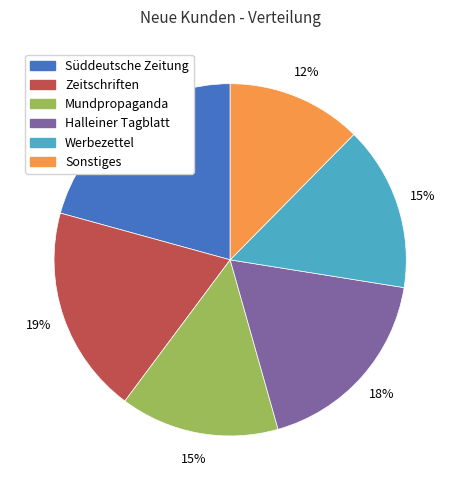

To the nearest percent, what percentage of the pie is Süddeutsche Zeitung?

21%